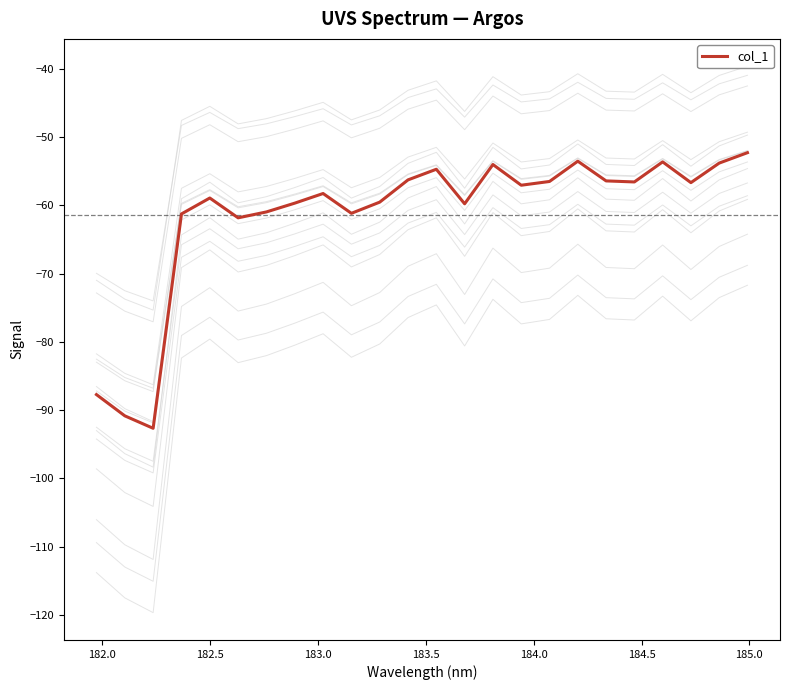

What is the highest value of the col_1 series?

-52.3